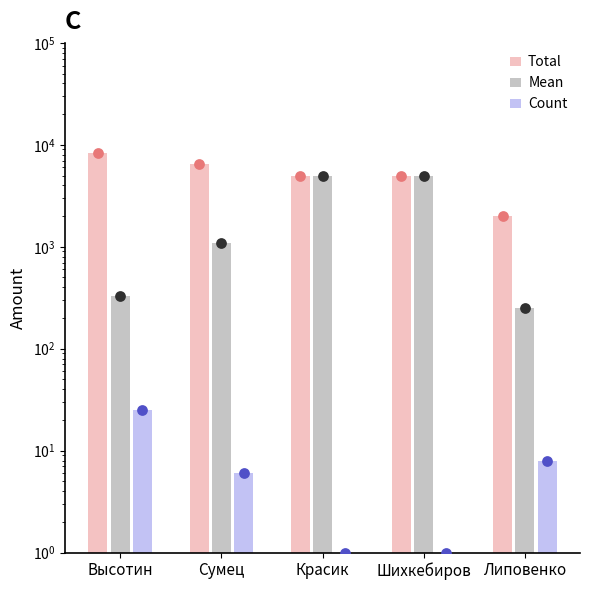

At which category is the sum across all series the highest?

Красик